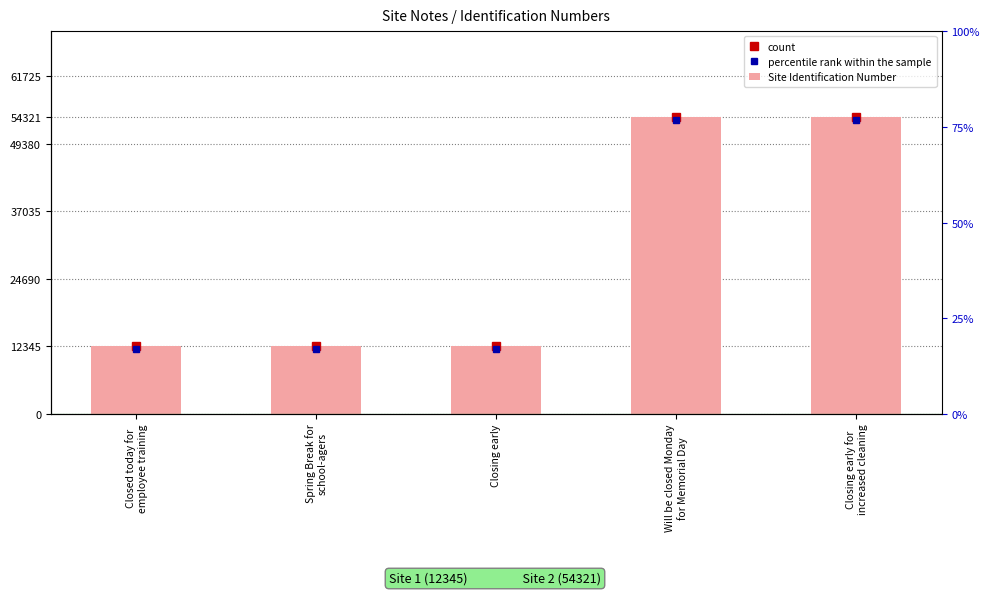

What is the value of the percentile rank within the sample bar at the 5th from the left?

53821